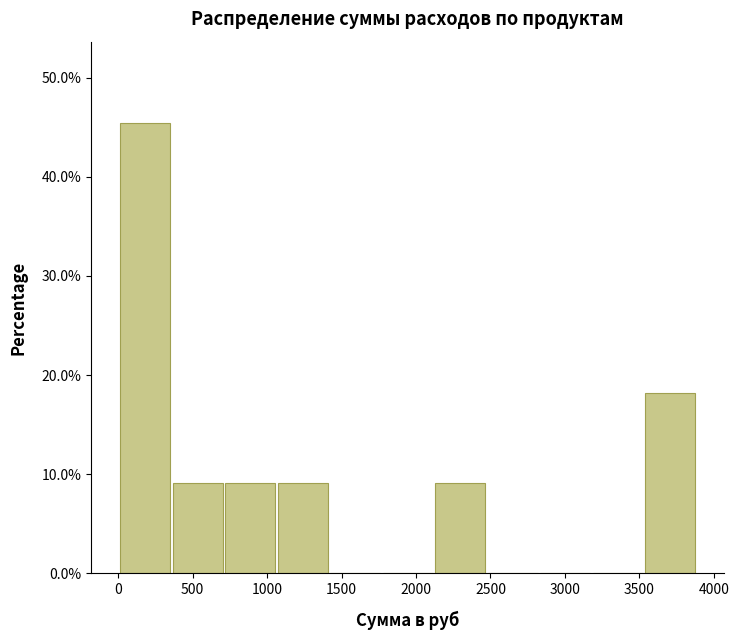

Reading left to right, list every bar in this chart as the range it spans on the x-axis followed by its height. Neither the bar edges nor the heights are printed on the chart, so give them approximately, as read against the axes.

0 to 350: 45
350 to 700: 9
700 to 1050: 9
1050 to 1400: 9
1400 to 1750: 0
1750 to 2100: 0
2100 to 2450: 9
2450 to 2850: 0
2850 to 3200: 0
3200 to 3550: 0
3550 to 3900: 18